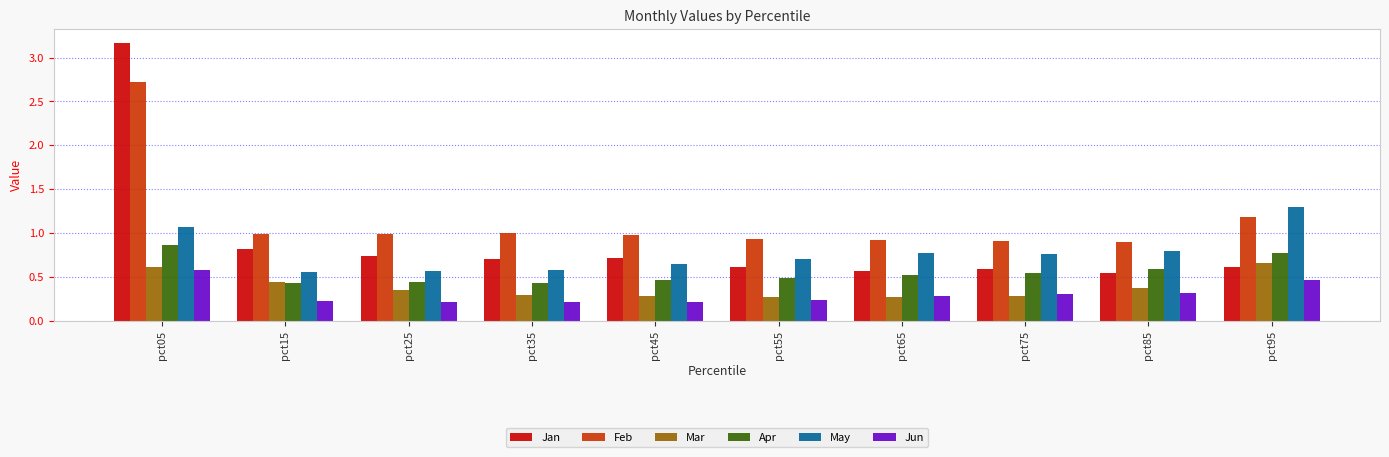

What is the difference between the highest and lowest values at pct05?

2.6